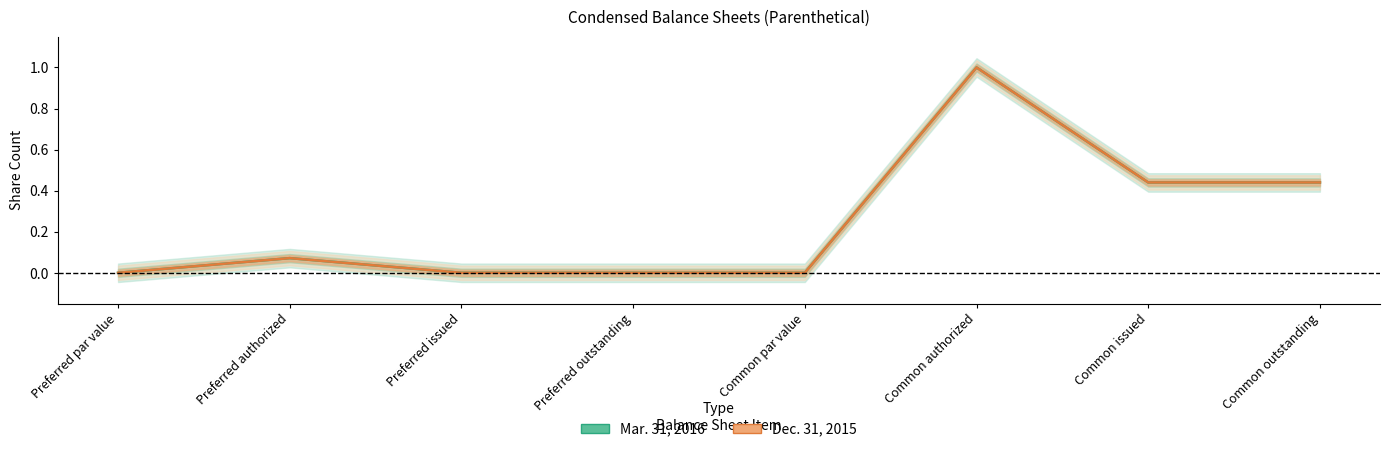

Which series changed the most between Preferred issued and Preferred outstanding?

Mar. 31, 2016